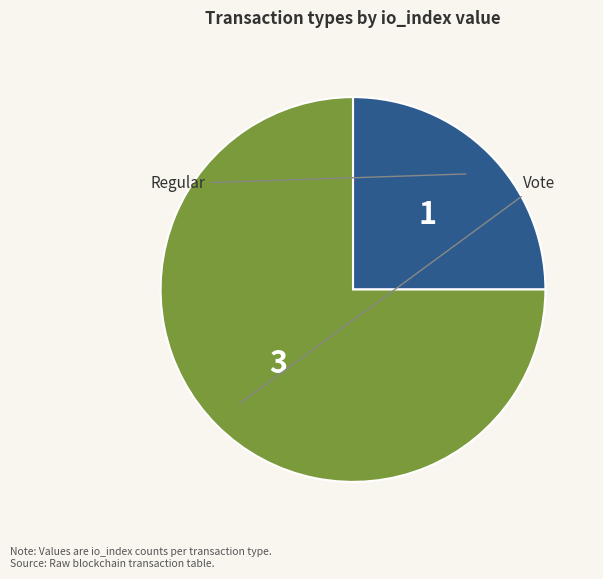

Which has a higher value, Vote or Regular?

Vote